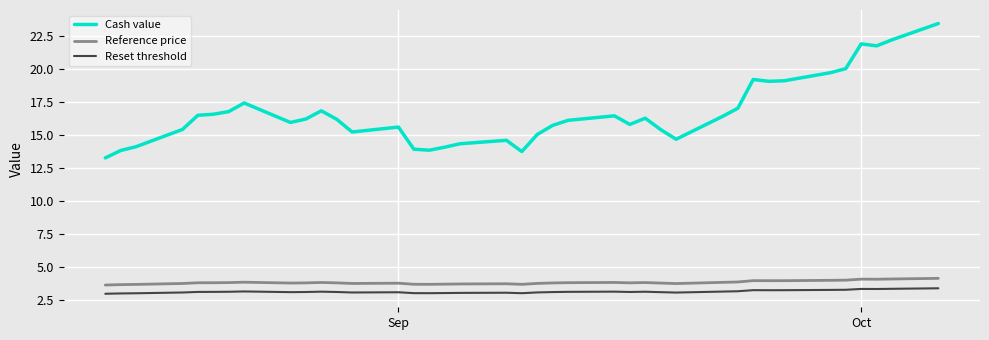

Which series has the largest range (max minus min)?

Cash value